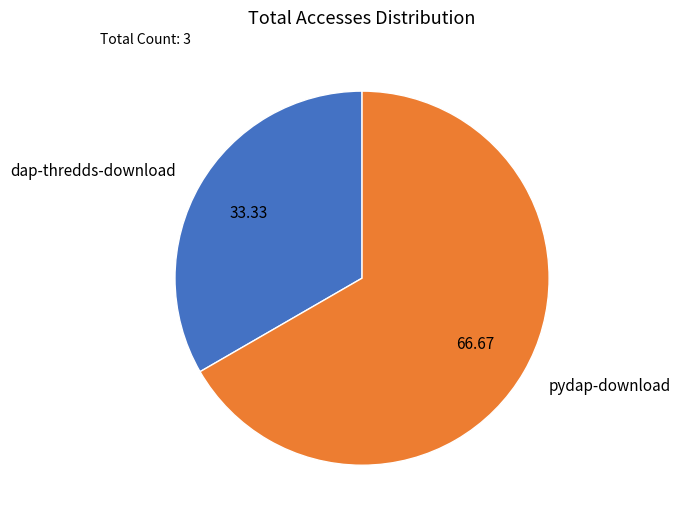

Does pydap-download represent more than half of the total?

Yes